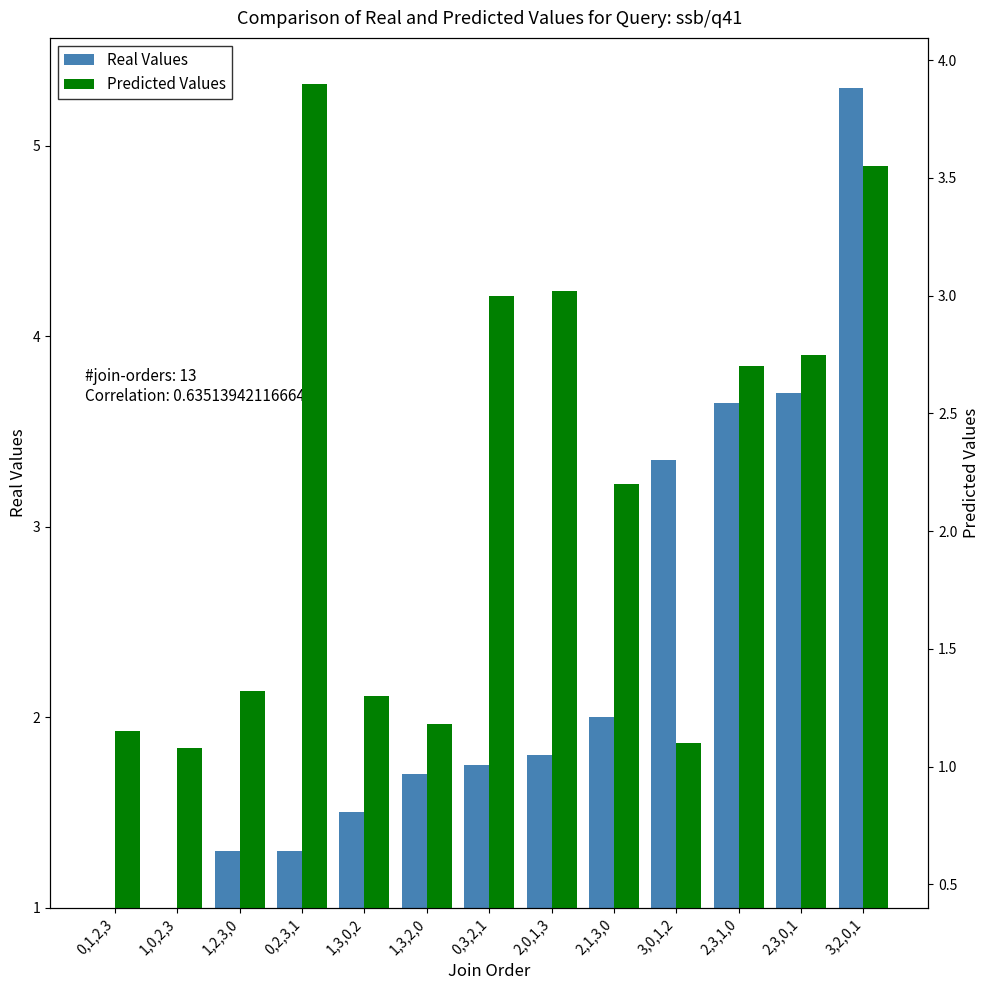

Is it true that Predicted Values equals 2.7 at 2,3,1,0?

True